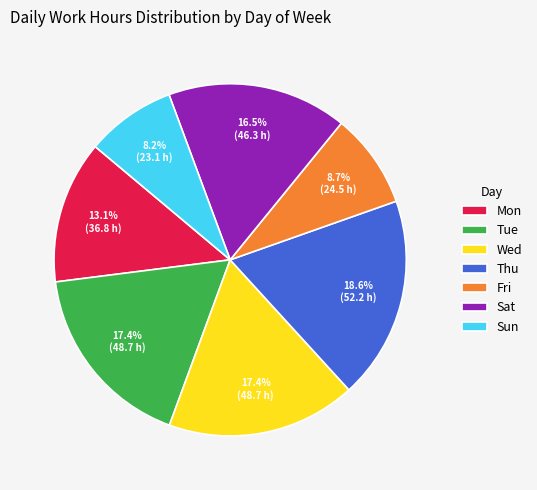

How much of the chart is everything except Sat?

83.5%